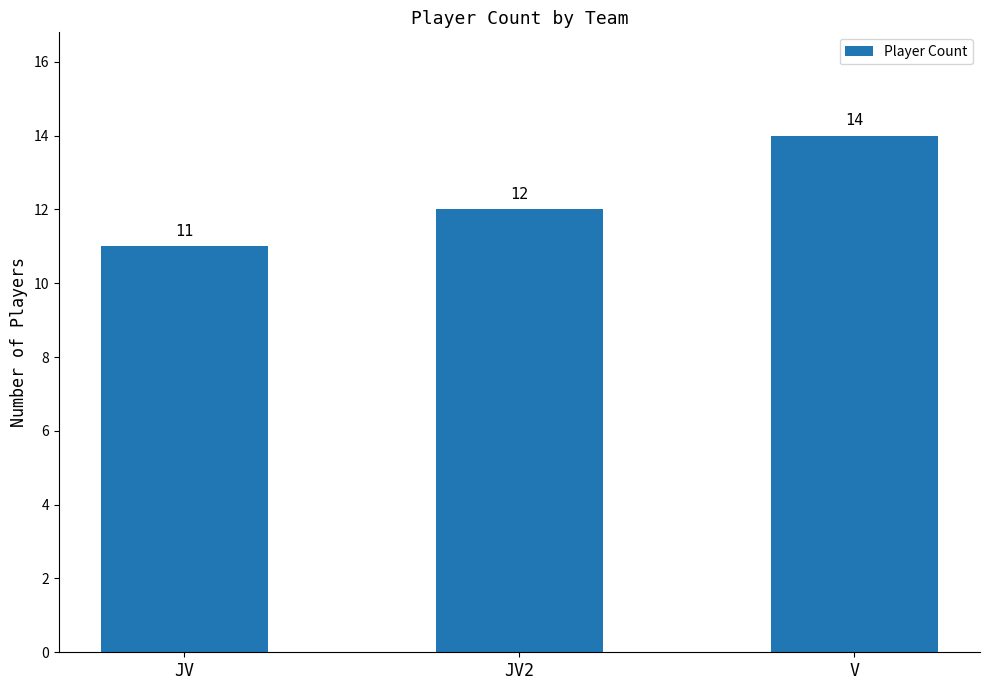

What is the label of the 2nd bar from the left?

JV2